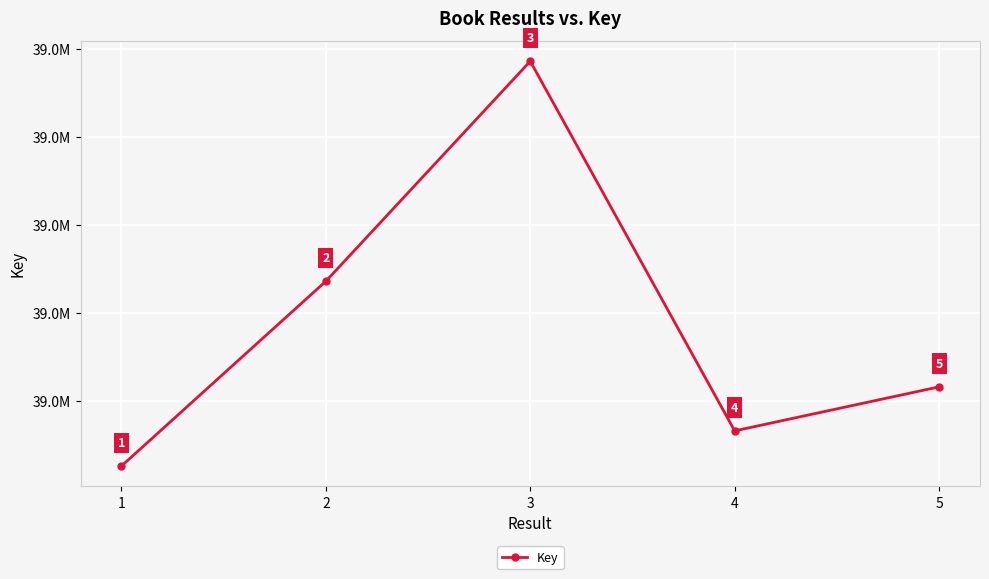

Reading right to left, transcribe all the data shown in this chart.

38978258	38978233	38978443	38978318	38978213